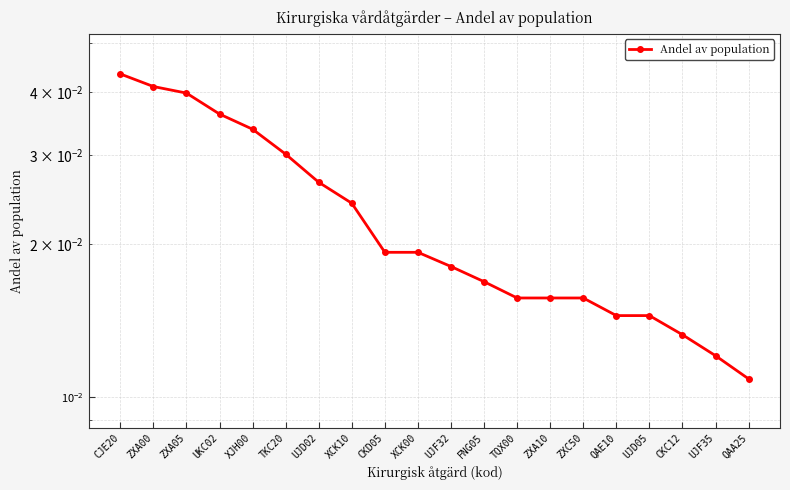

Rank the categories by value from lowest to highest.

QAA25, UJF35, CKC12, QAE10, UJD05, TQX00, ZXA10, ZXC50, FNG05, UJF32, CKD05, XCK00, XCK10, UJD02, TKC20, XJH00, UKC02, ZXA05, ZXA00, CJE20